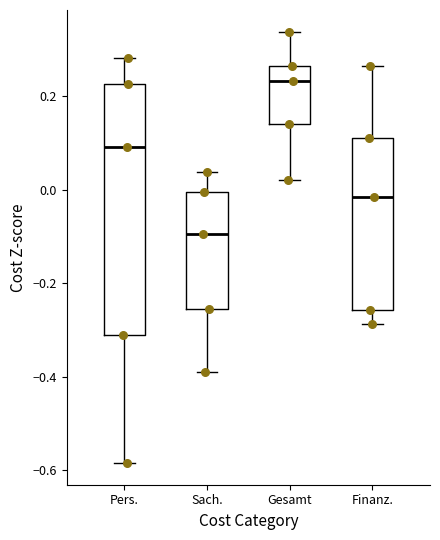

Reading left to right, read every box against the y-axis: the position of its median line, the range the box covers, and the ends of its whiskers. The values are not printed on the chart, so give them approximately, as read against the axis.

Pers.: median 0.10, box -0.32 to 0.22, whiskers -0.58 to 0.28
Sach.: median -0.10, box -0.26 to 0.00, whiskers -0.40 to 0.04
Gesamt: median 0.24, box 0.14 to 0.26, whiskers 0.02 to 0.34
Finanz.: median -0.02, box -0.26 to 0.12, whiskers -0.28 to 0.26